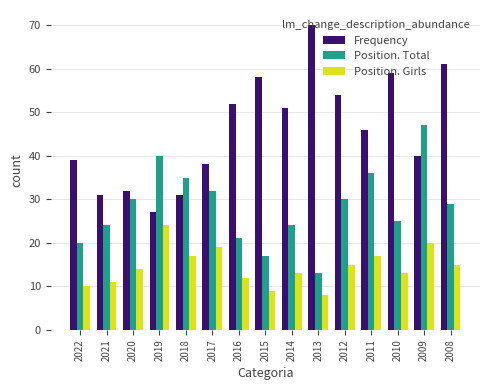

What is the spread (max minus min) of values at 2008?

46